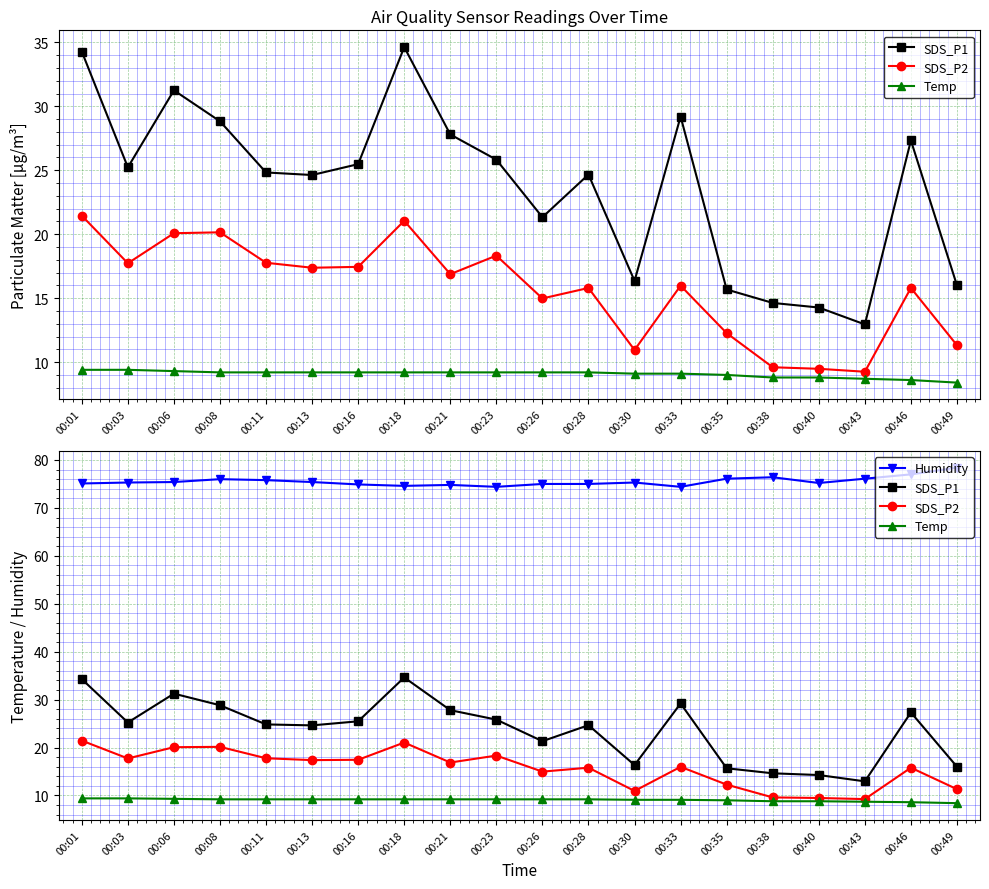

What is the minimum value shown in the chart?

8.4